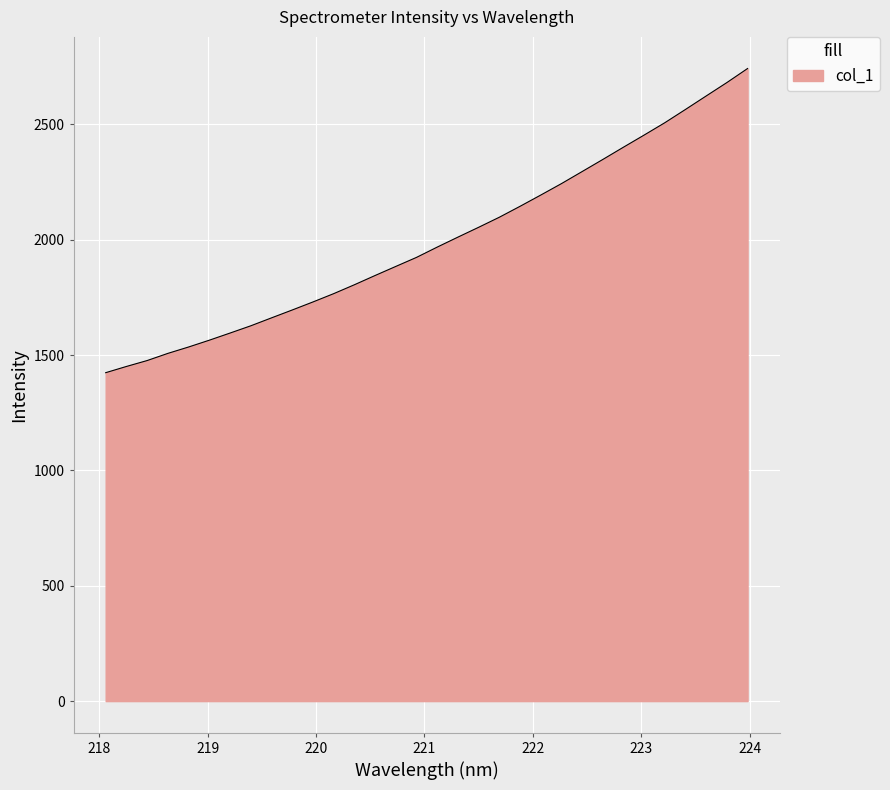

What is the difference between the maximum and minimum values?

1318.6